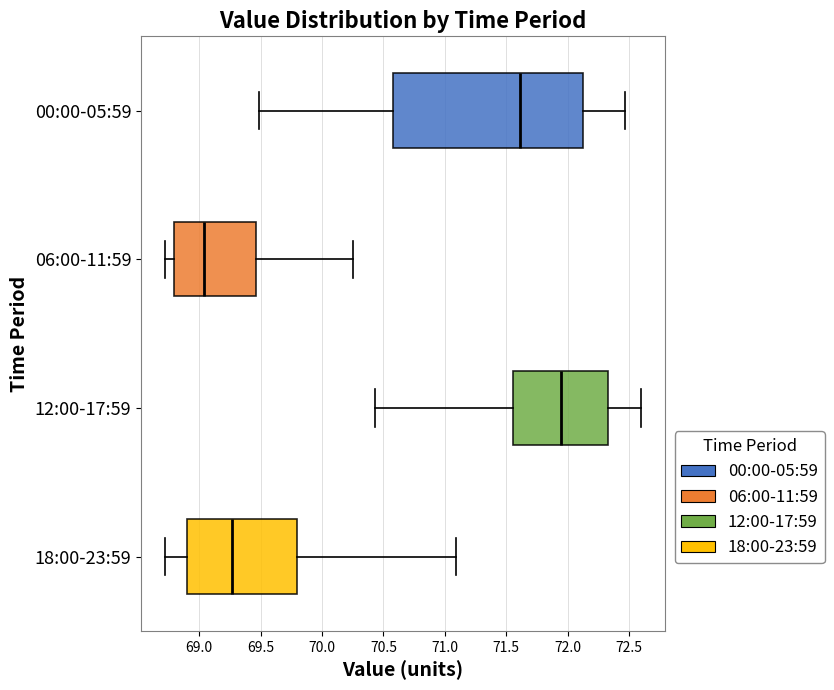

Where does the median line of the box for 12:00-17:59 sit on the x-axis? The values are not printed on the chart, so give them approximately, as read against the axis.

71.95